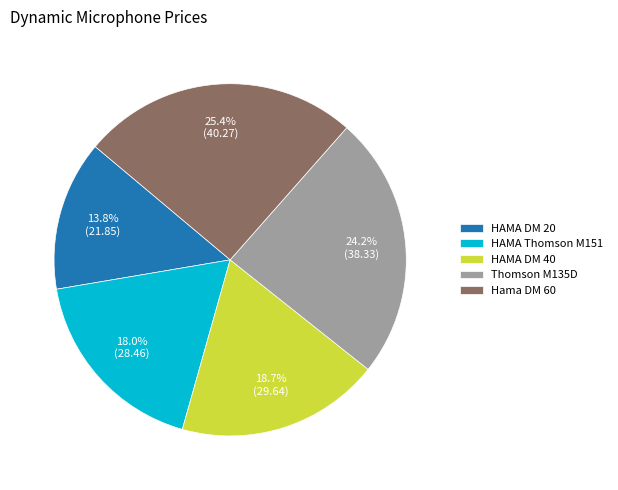

Between Thomson M135D and HAMA DM 40, which is larger?

Thomson M135D